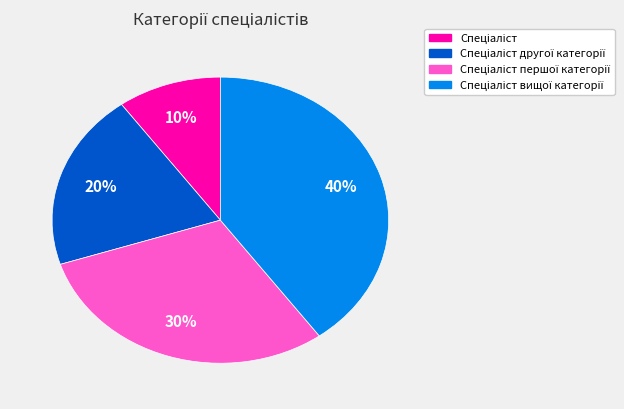

Count the number of slices in the pie.

4